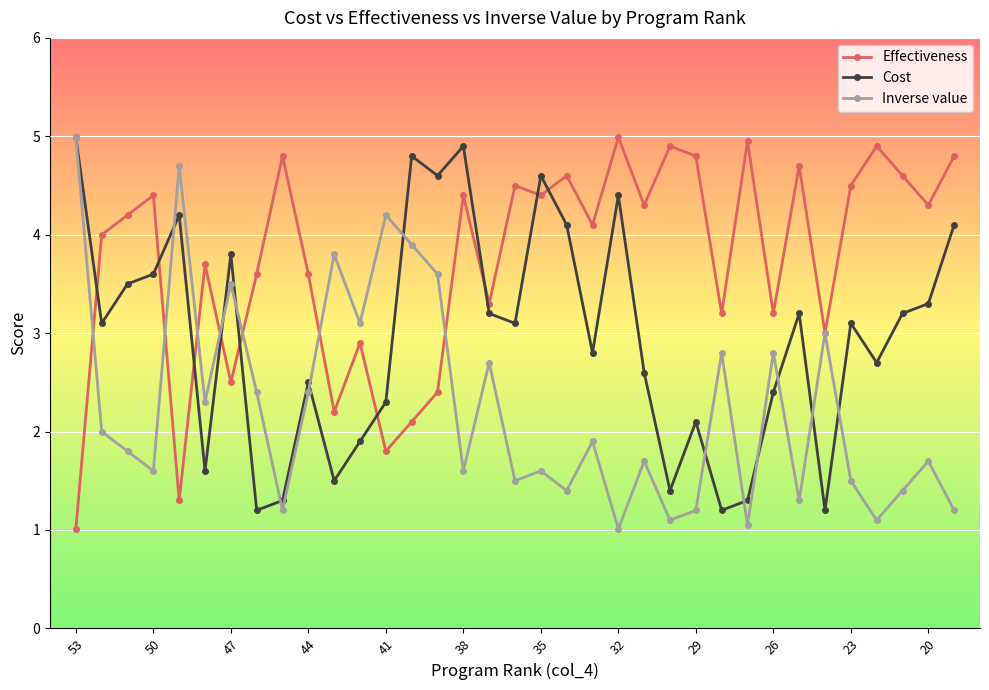

Which series has the largest range (max minus min)?

Effectiveness